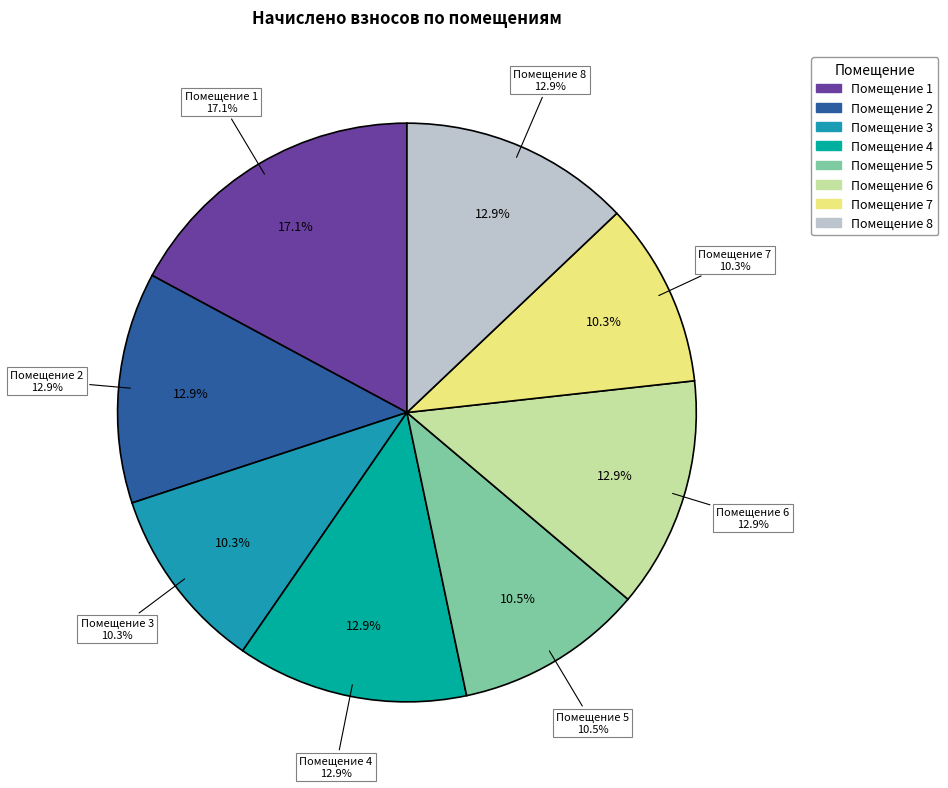

Rank the categories by value from lowest to highest.

3, 7, 5, 2, 4, 6, 8, 1